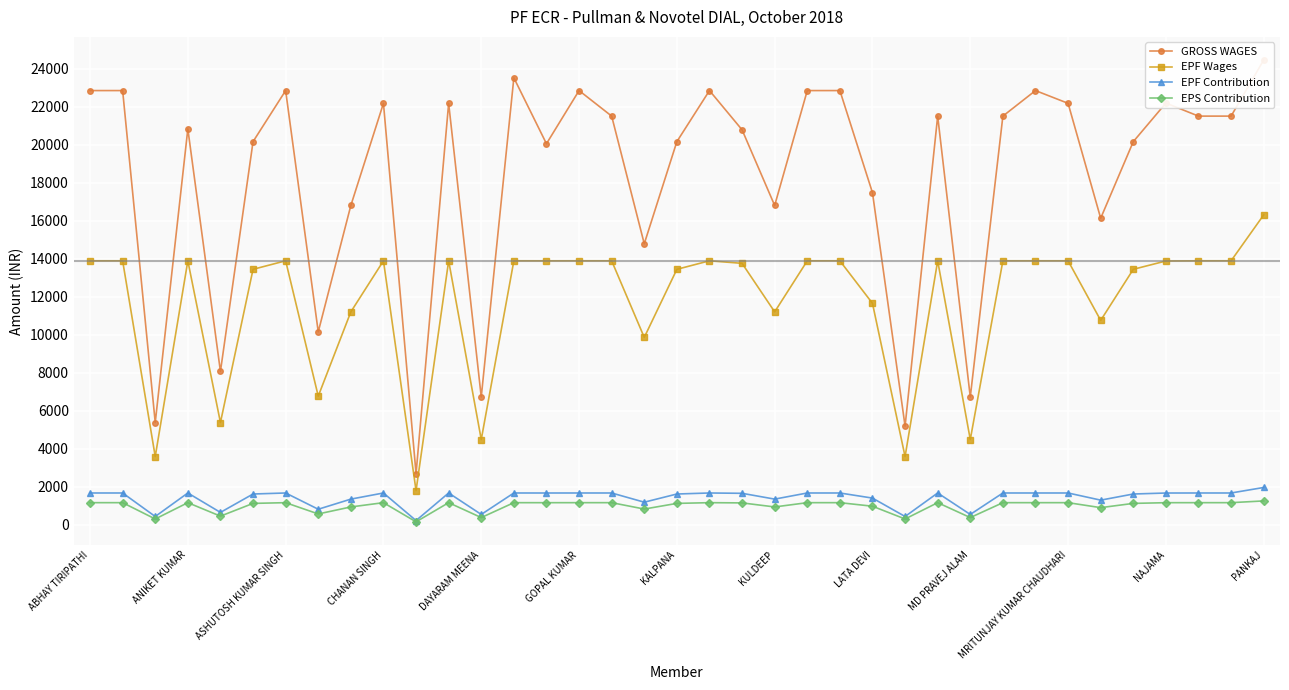

What is the highest value of the EPF Wages series?

16314